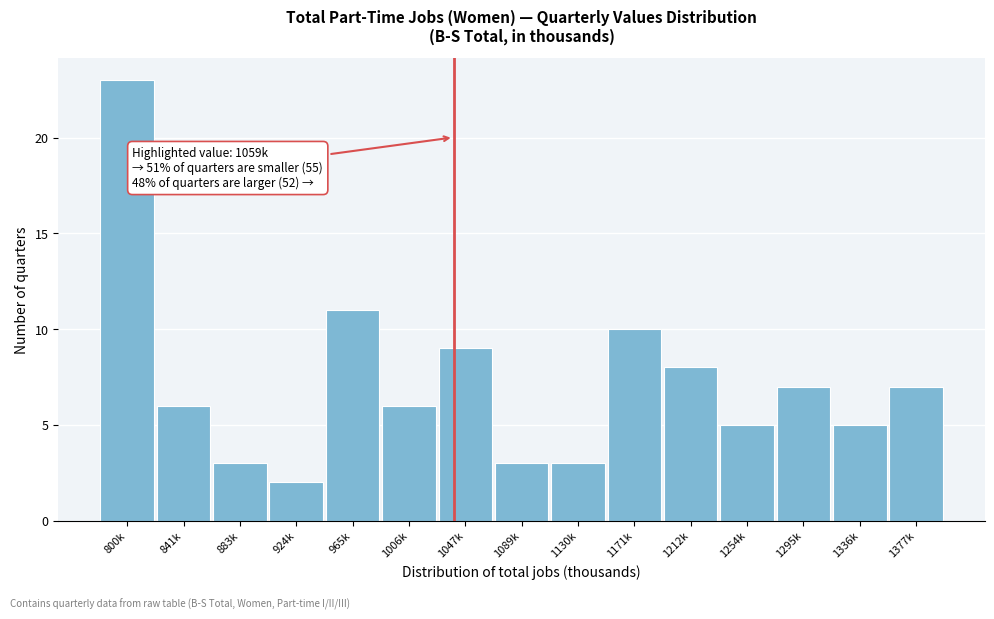

Reading left to right, extract all data points from this chart.

23	6	3	2	11	6	9	3	3	10	8	5	7	5	7